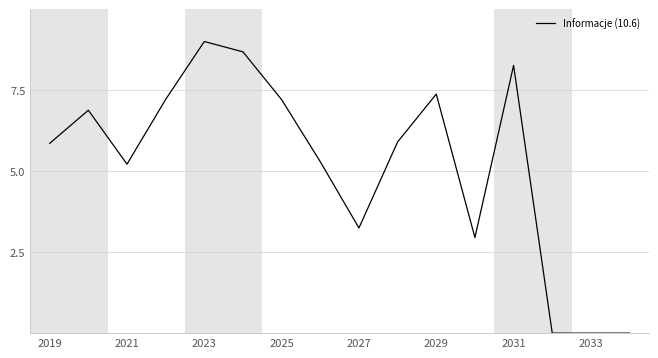

What is the difference between the maximum and minimum values?

9.0